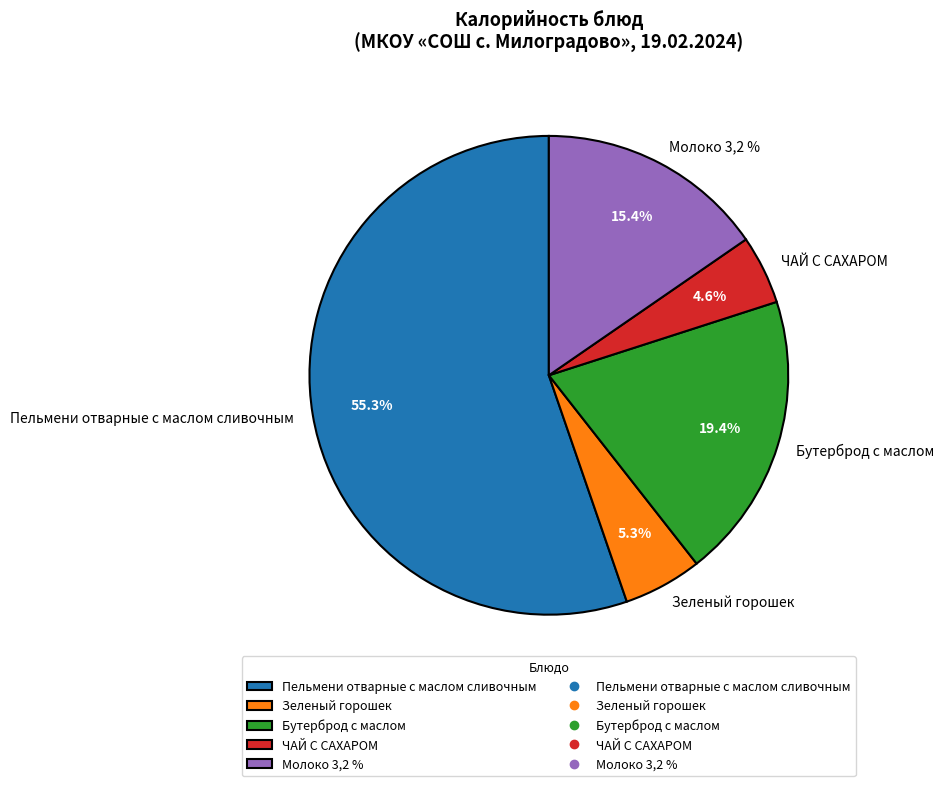

To the nearest percent, what is the combined percentage of Пельмени отварные с маслом сливочным and Бутерброд с маслом?

75%